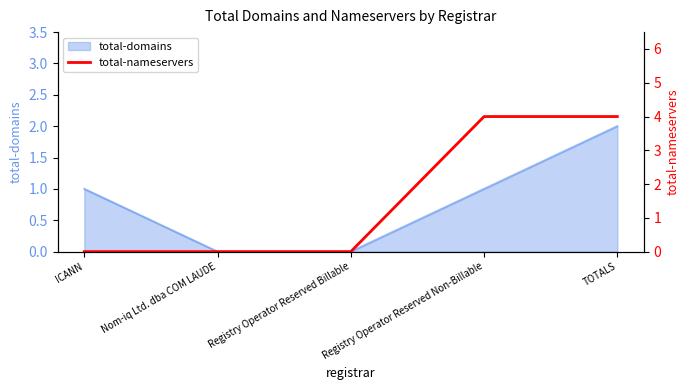

How many values are between 0 and 4?

5